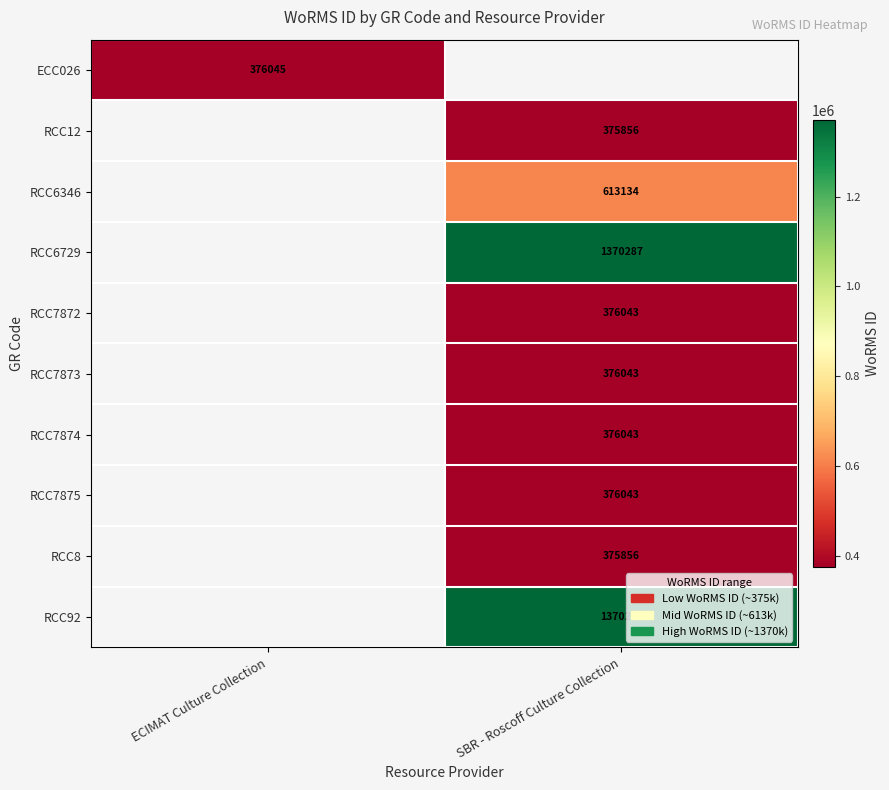

Is the value of RCC7874 at SBR - Roscoff Culture Collection greater than the value of RCC12 at SBR - Roscoff Culture Collection?

Yes